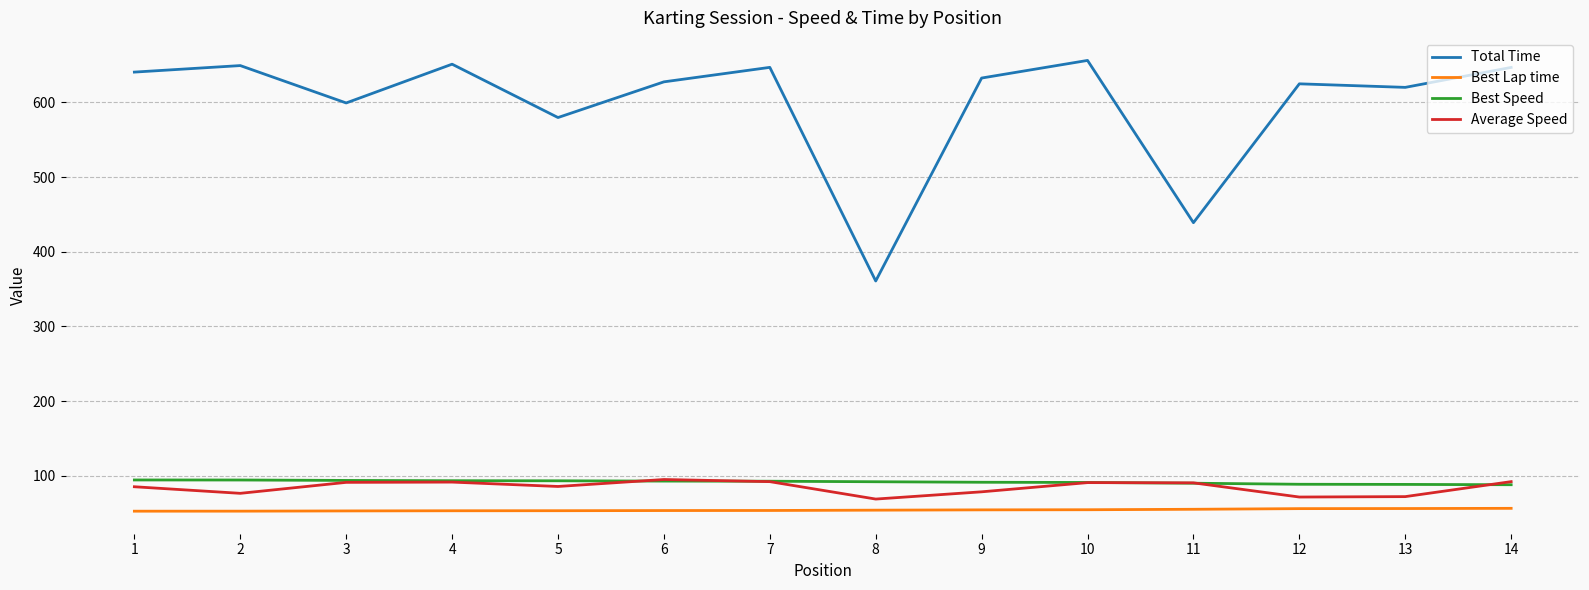

What is the difference between the second highest and minimum values in the Best Speed series?

6.3